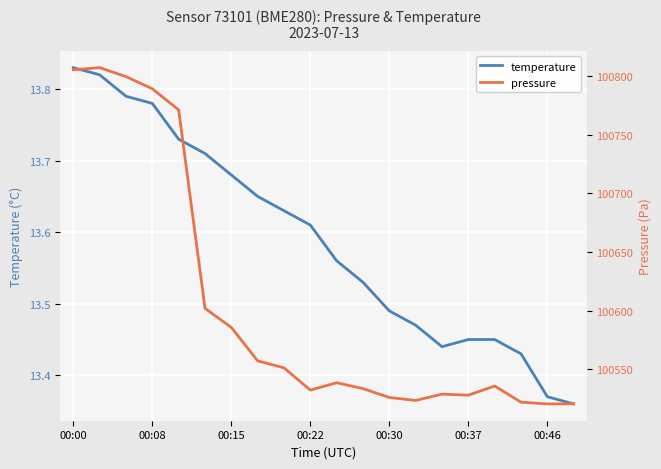

The temperature series shows 6.9 at 00:30. True or false?

False